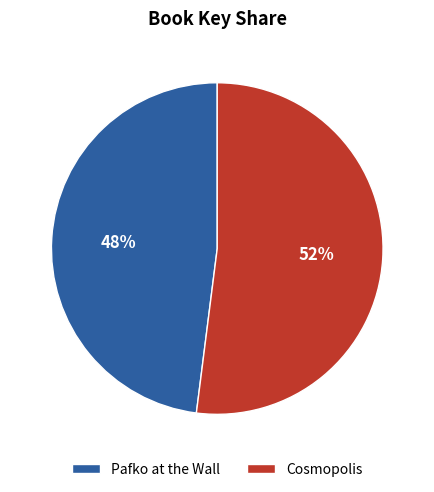

Is the sum of Pafko at the Wall and Cosmopolis greater than half?

Yes